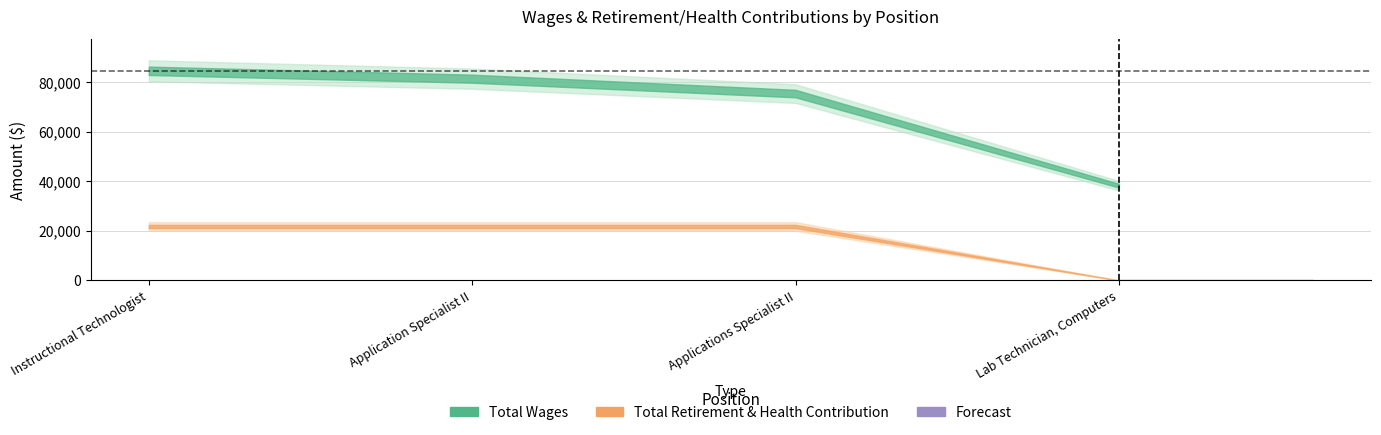

Which series has the largest total across all categories?

Total Wages